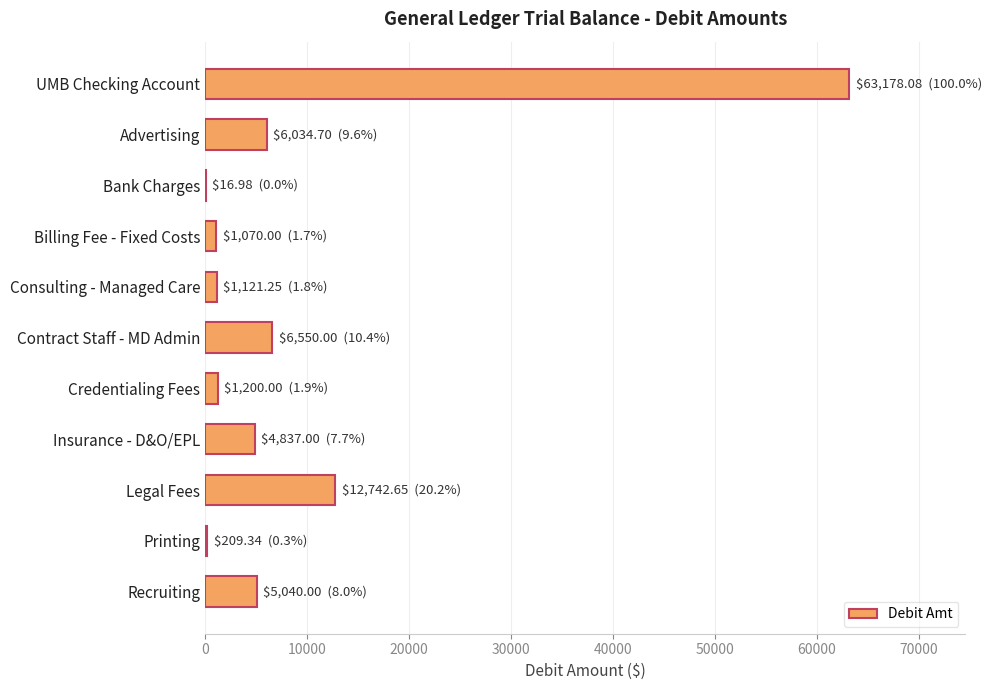

What is the ratio of the value at UMB Checking Account to the value at Advertising?

10.5